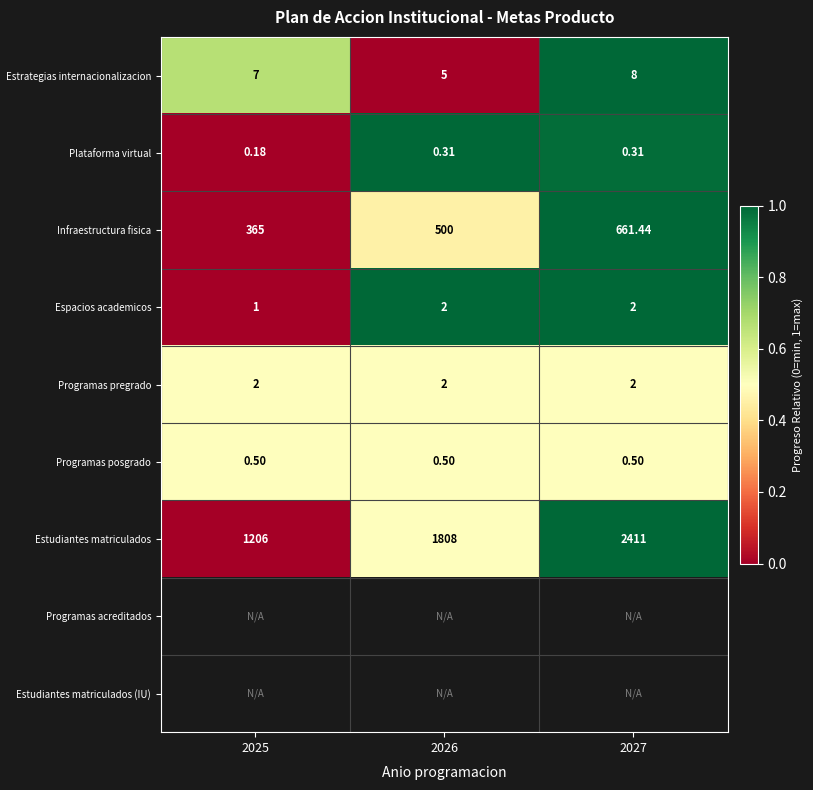

Rank the categories by Espacios academicos value from lowest to highest.

2025, 2026, 2027